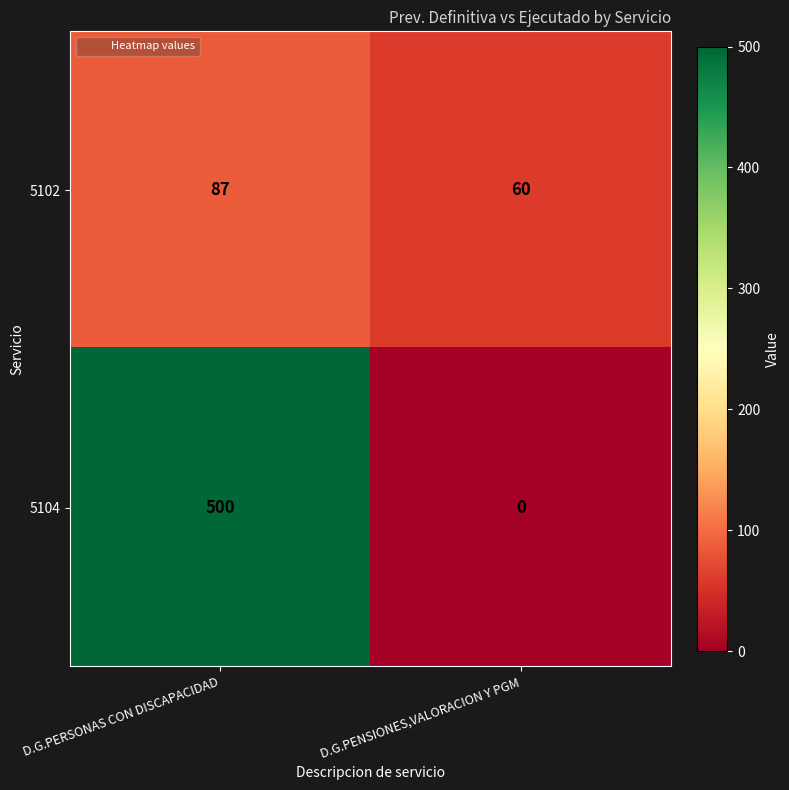

List the series in order of their peak value, lowest first.

5102, 5104